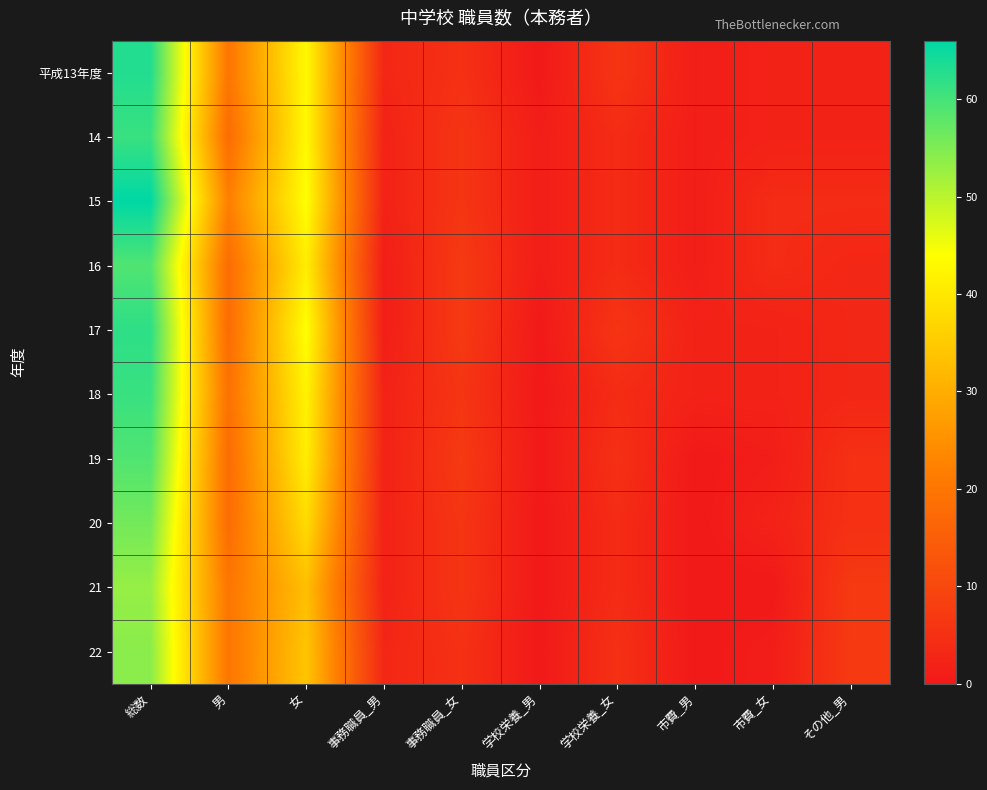

What is the total value across all series at 総数?

594